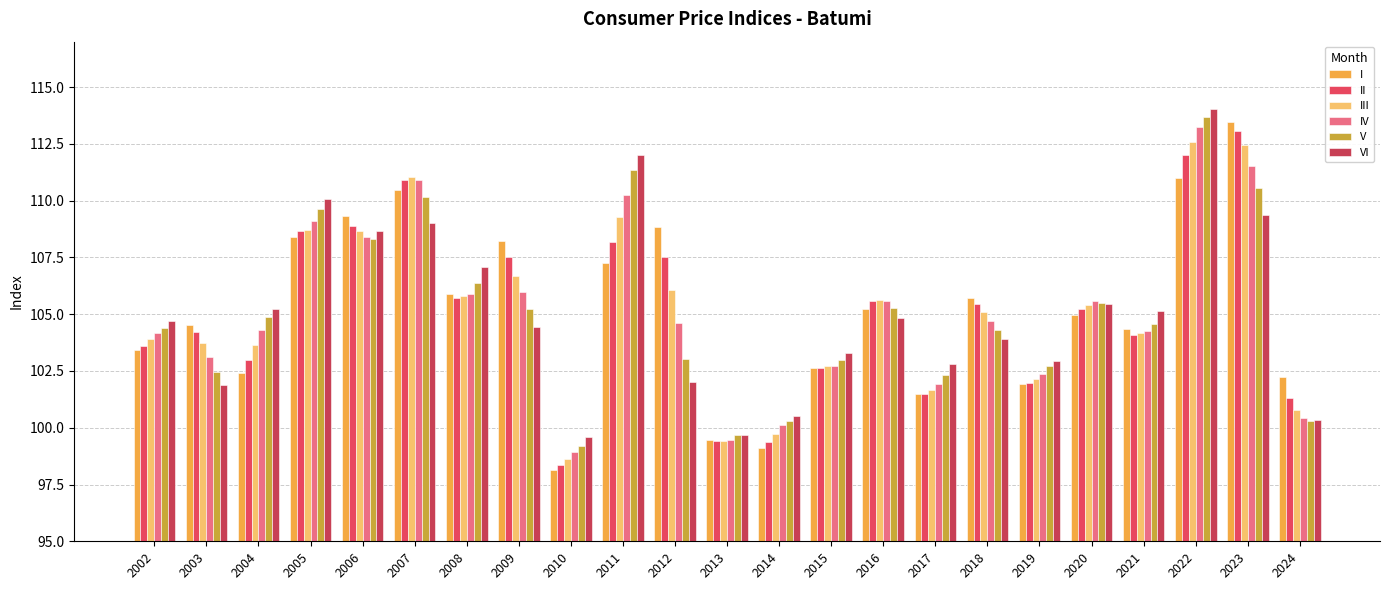

What is the minimum value shown in the chart?

98.1